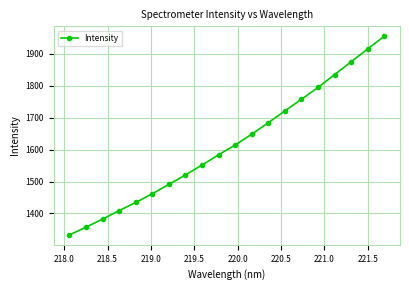

True or false: the data has more than 0 interior local peaks.

False